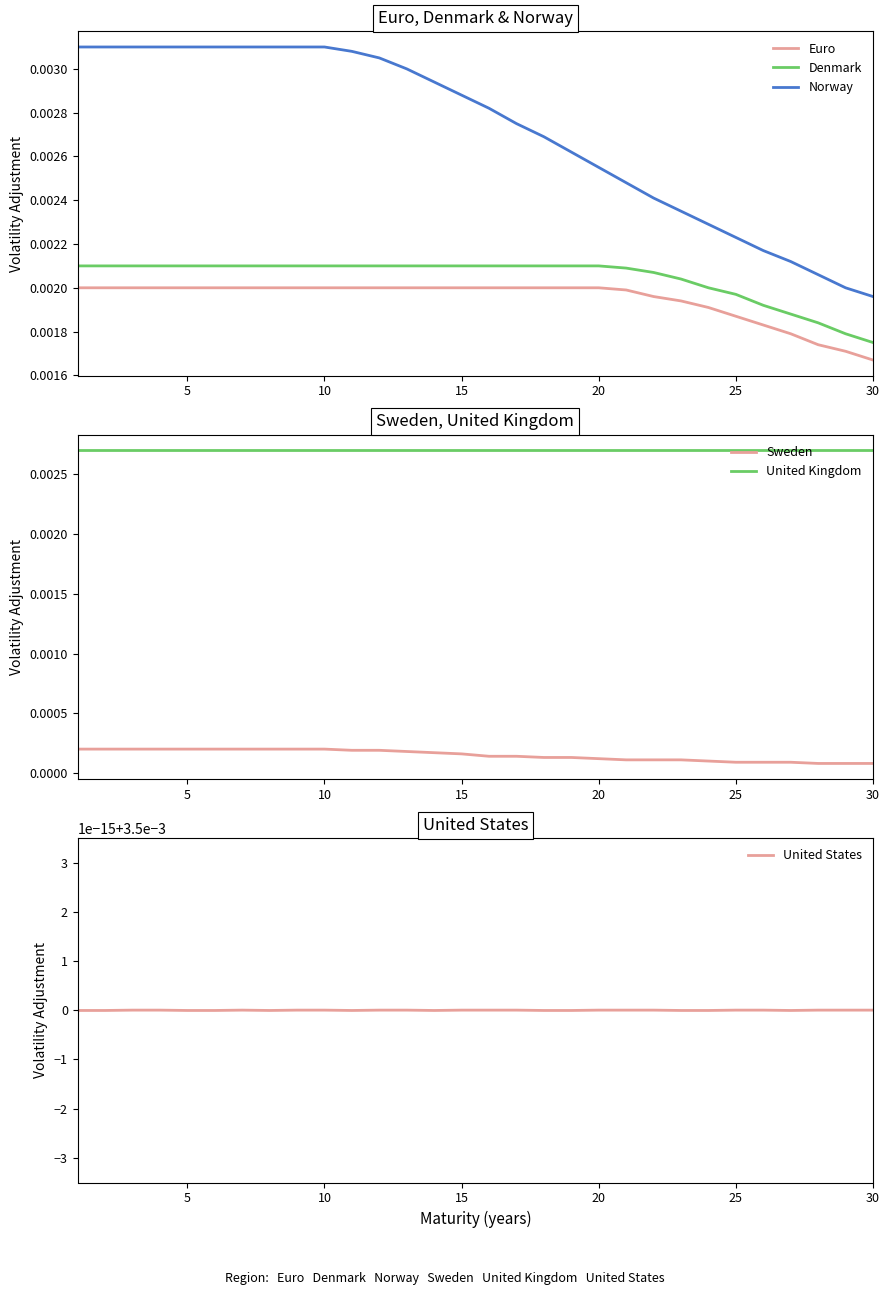

True or false: Euro and Norway cross at least once.

False